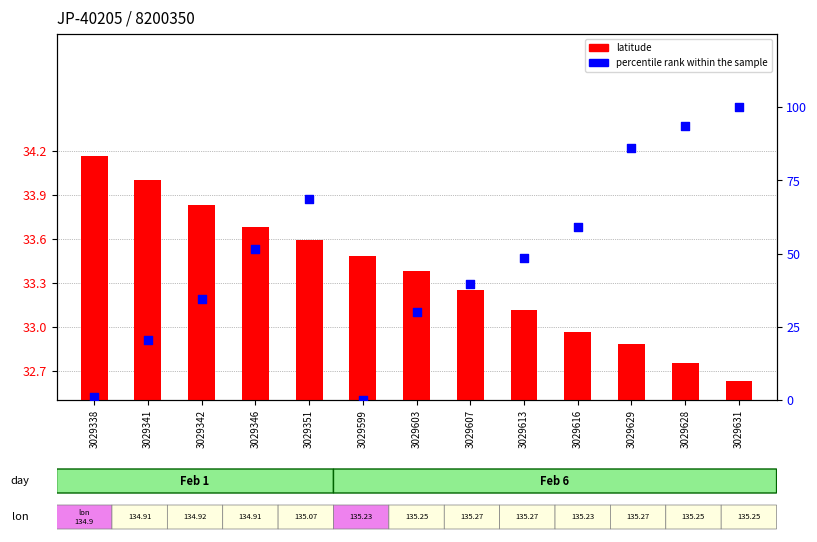

At how many categories does at least one series exceed 57?

5